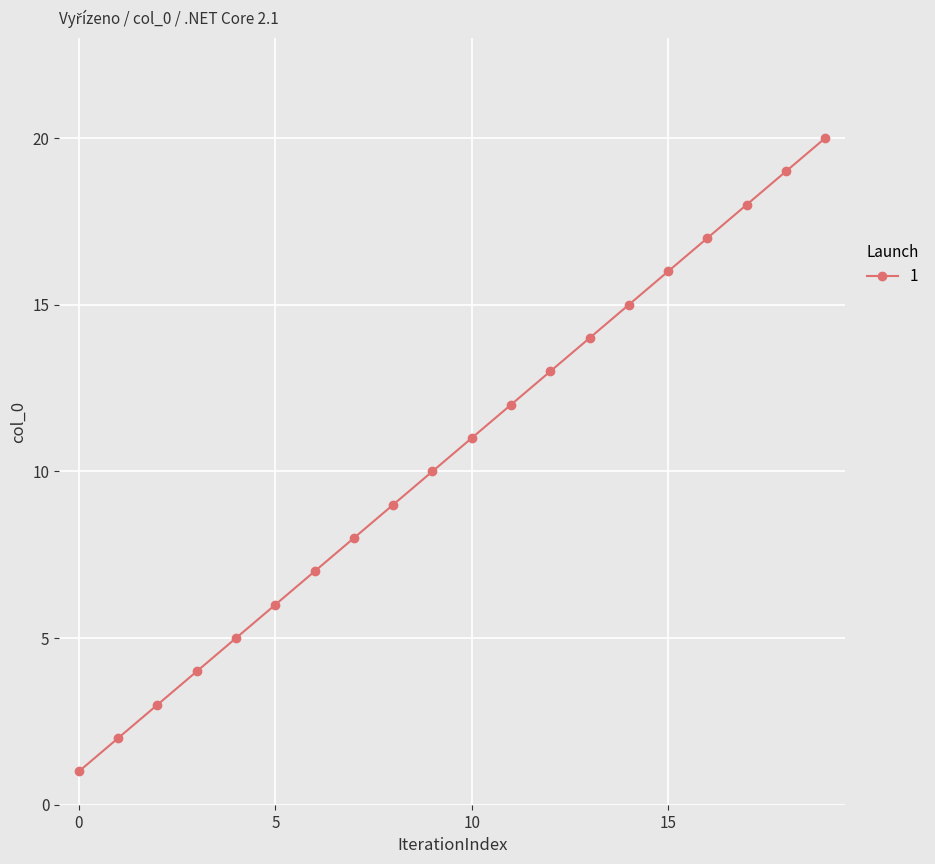

What is the difference between the second highest and minimum values?

18